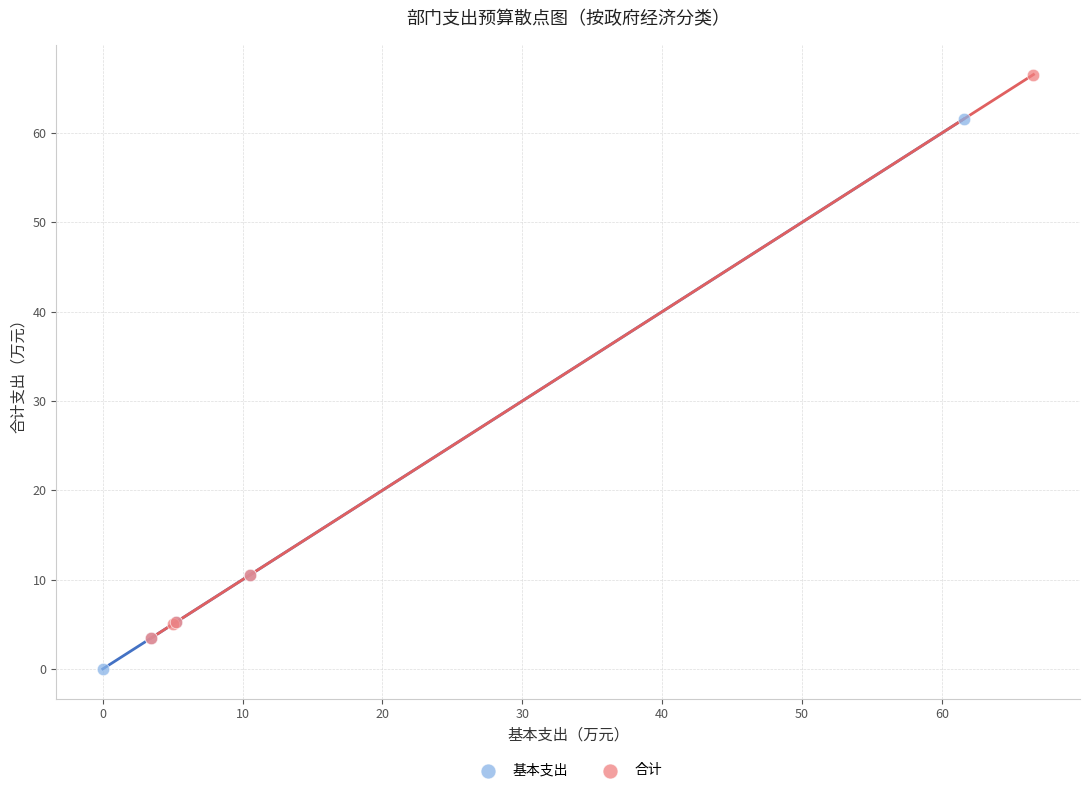

Which series reaches the minimum Y coordinate?

基本支出